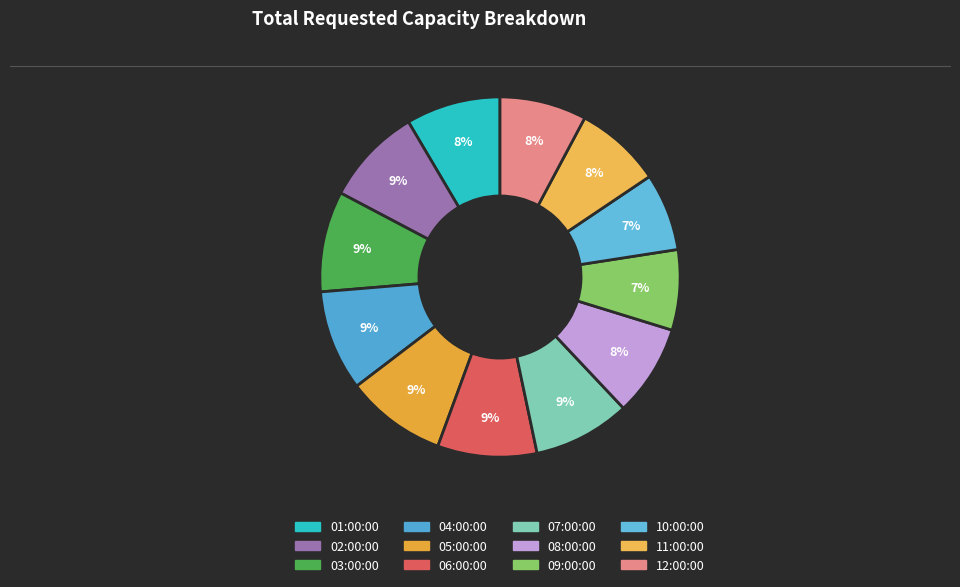

How many slices are in this pie chart?

12